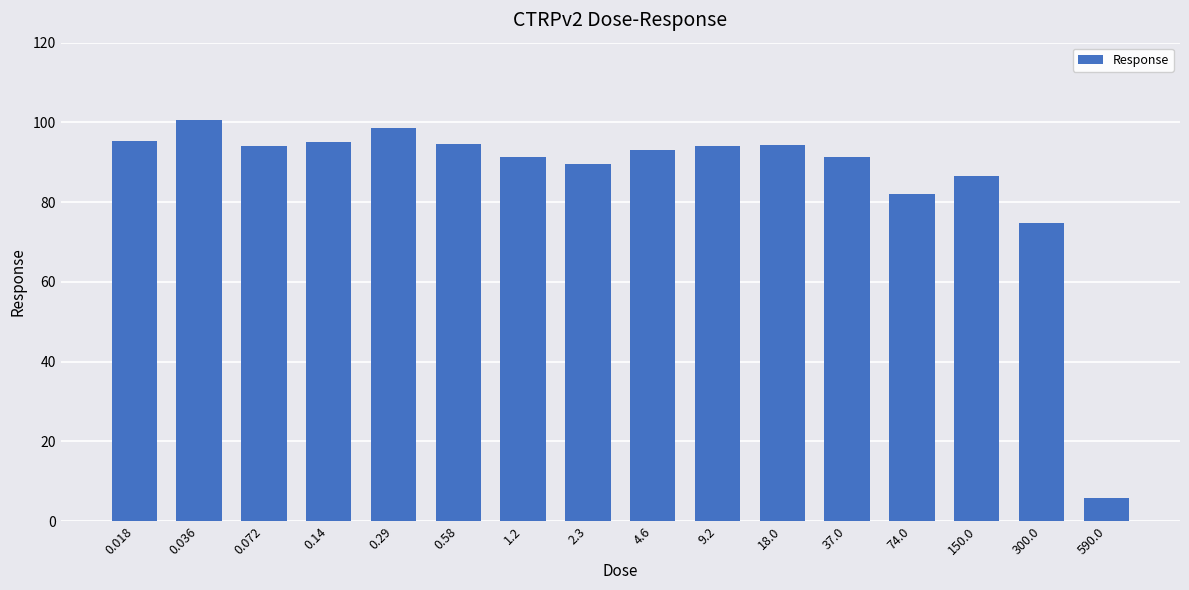

What is the difference between the second highest and second lowest values?

23.9